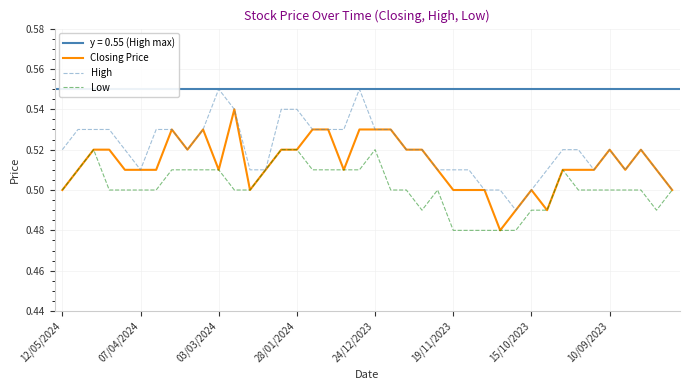

At how many categories does at least one series exceed 0?

40